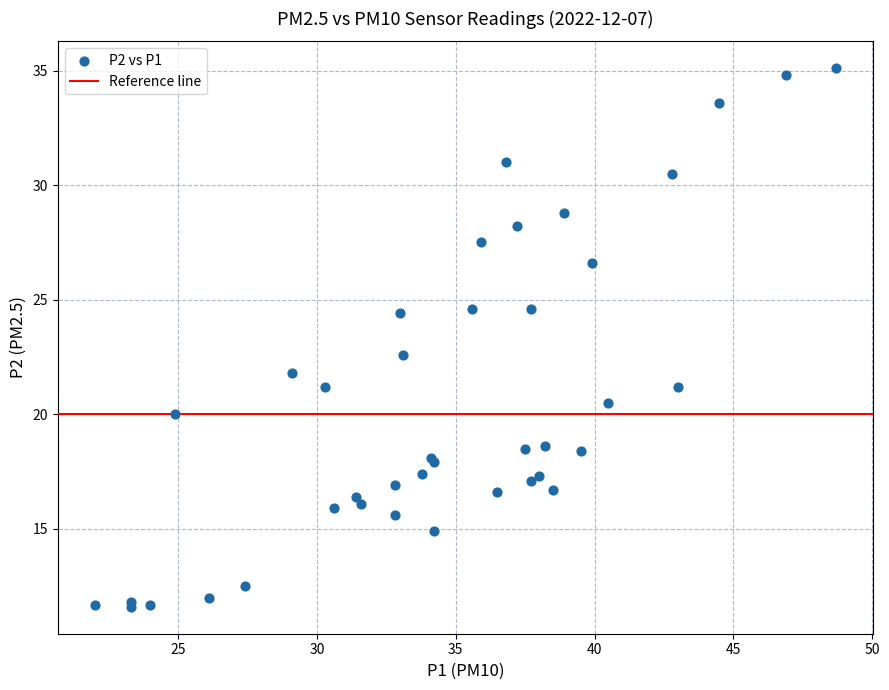

What Y value in the scatter plot is closest to 23?

22.6